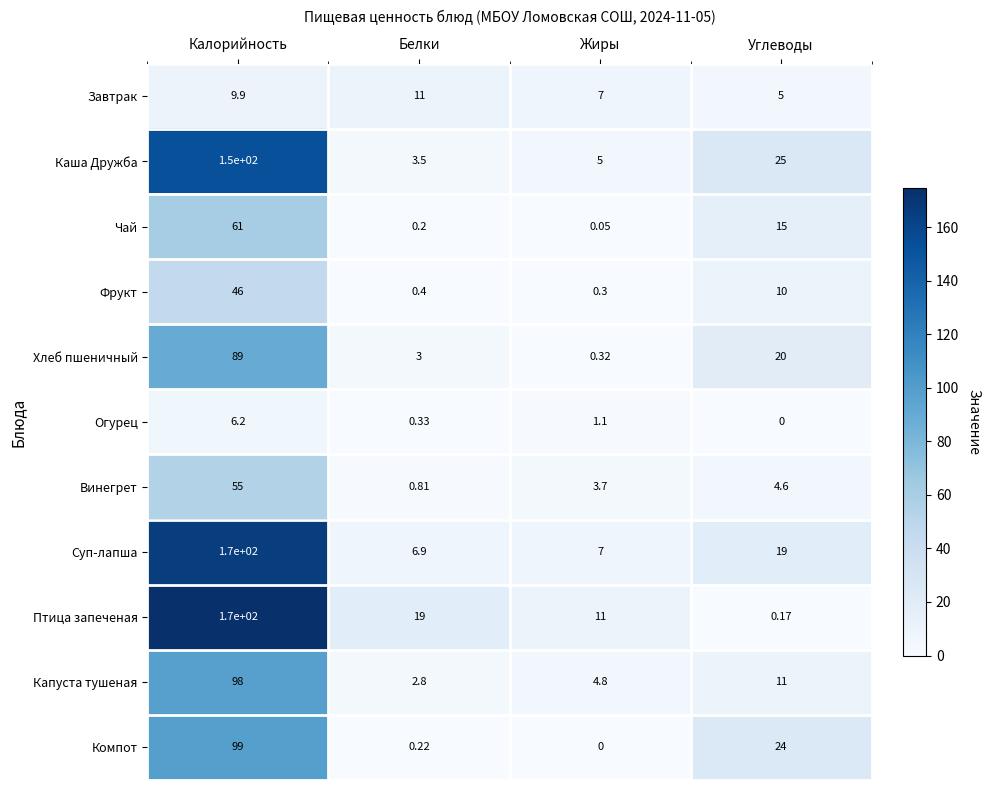

At which label is Суп-лапша closest to 88?

Углеводы